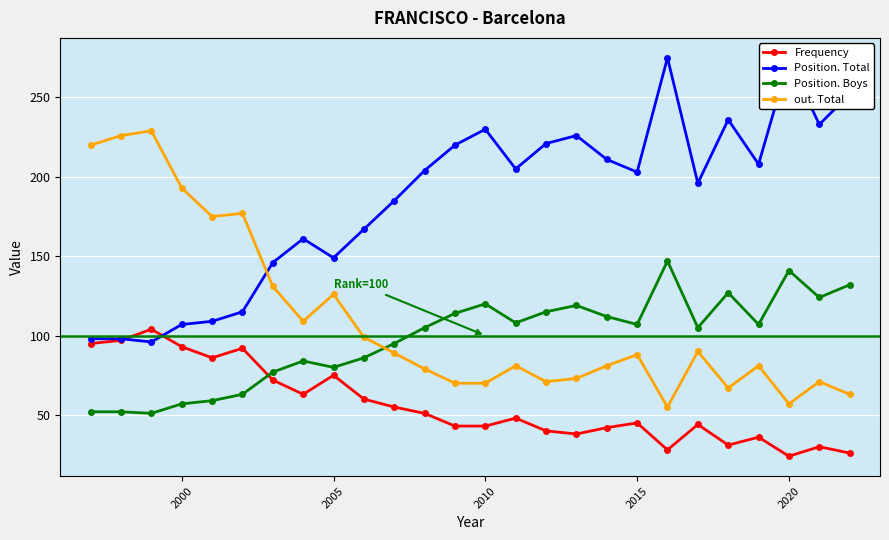

Does the chart have visible grid lines?

Yes